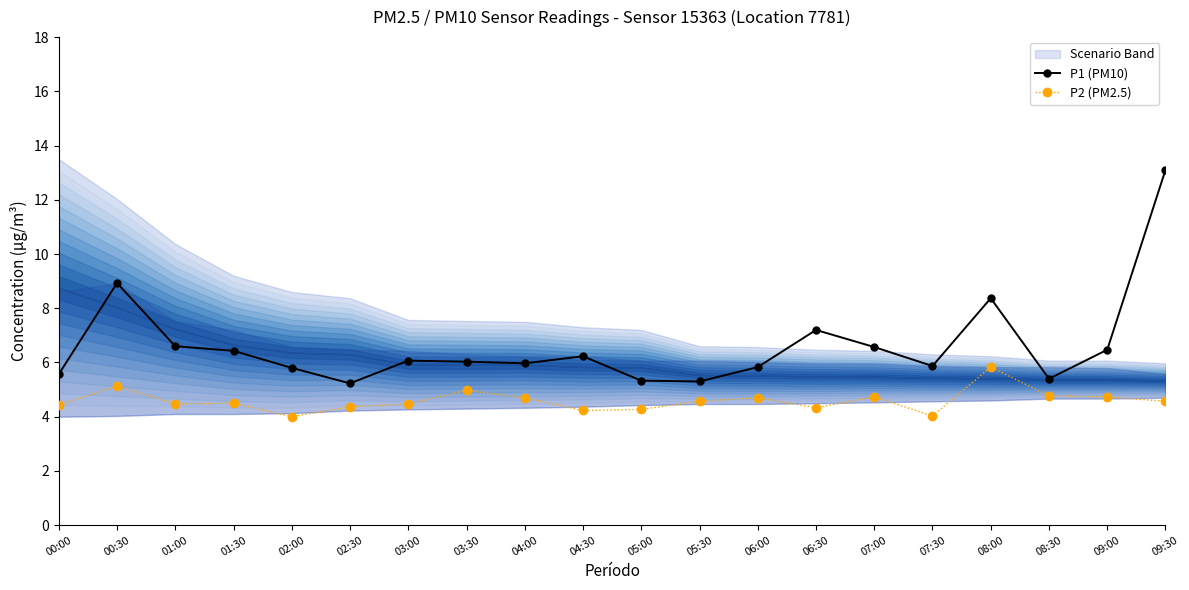

What is the average value of the P1 (PM10) series?

6.6